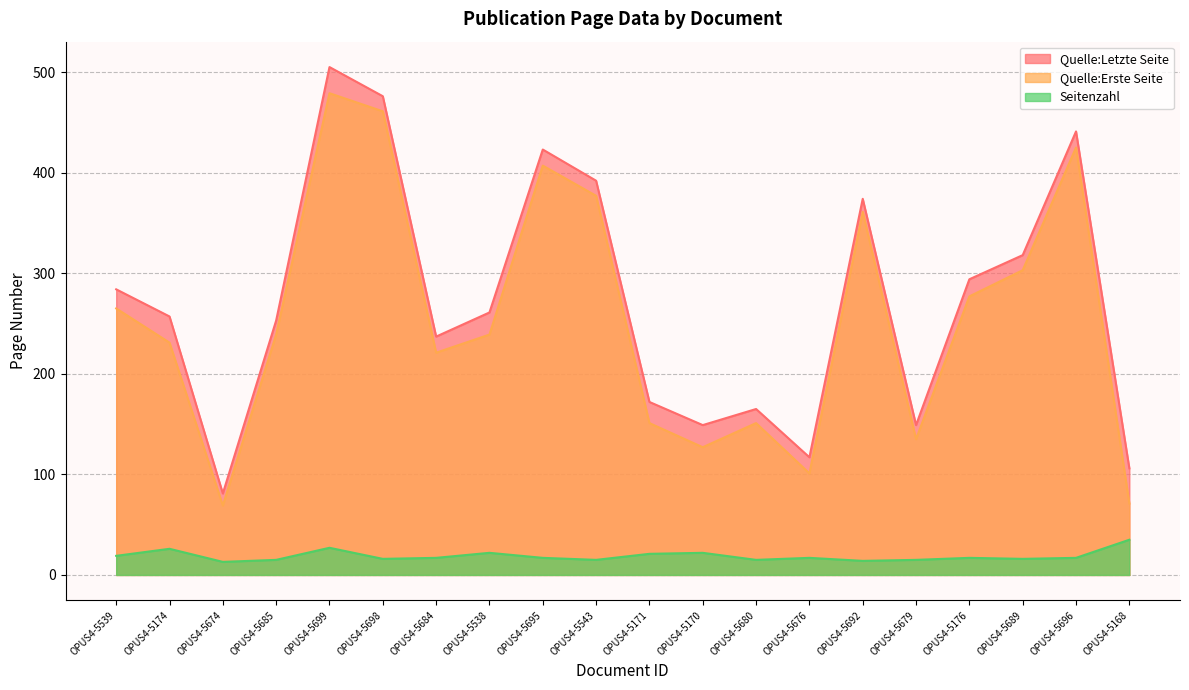

True or false: Quelle:Erste Seite and Seitenzahl cross at least once.

False